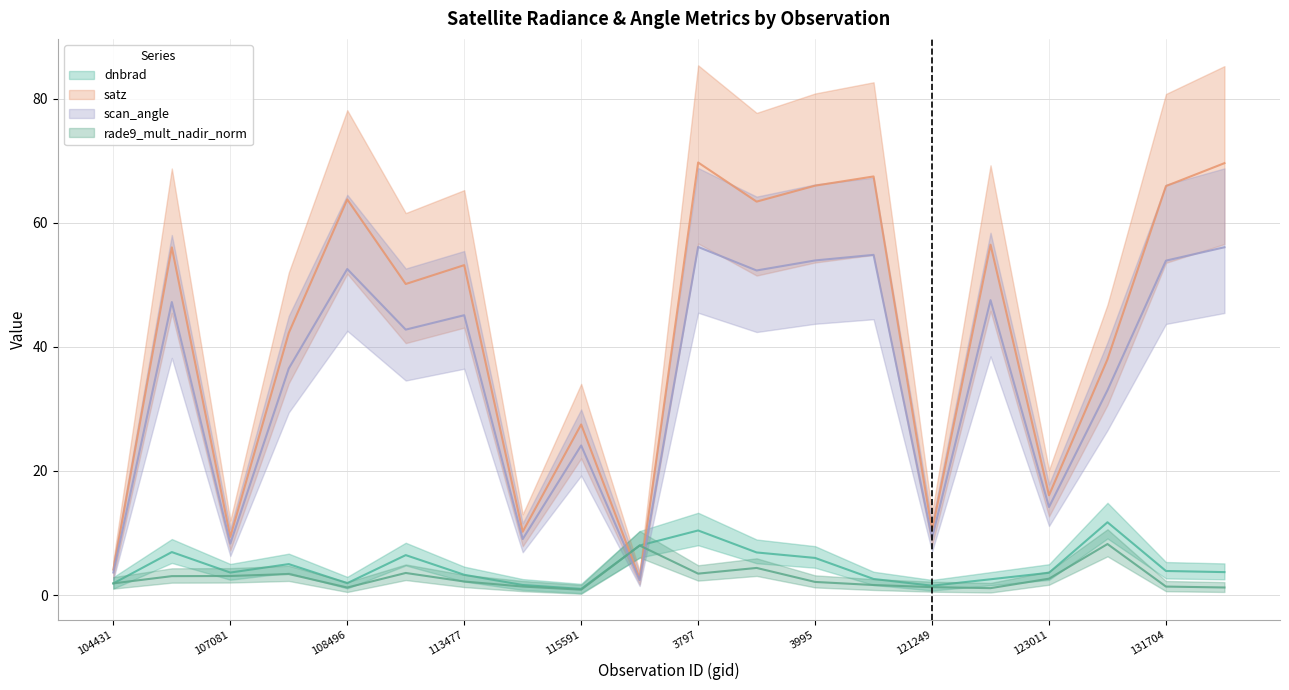

Which series has the widest spread of values?

satz